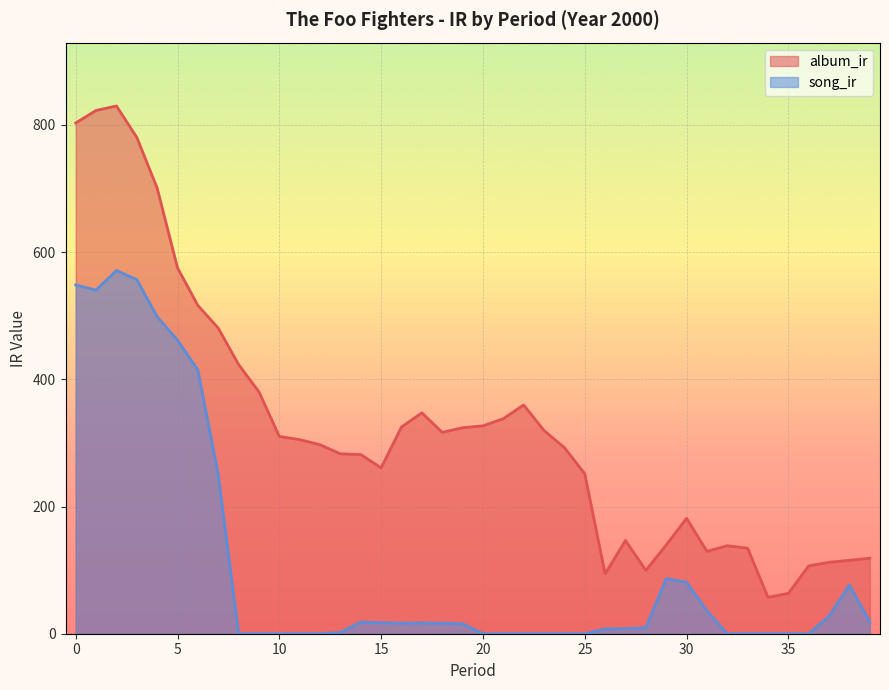

What are all the series names shown in the legend?

album_ir, song_ir